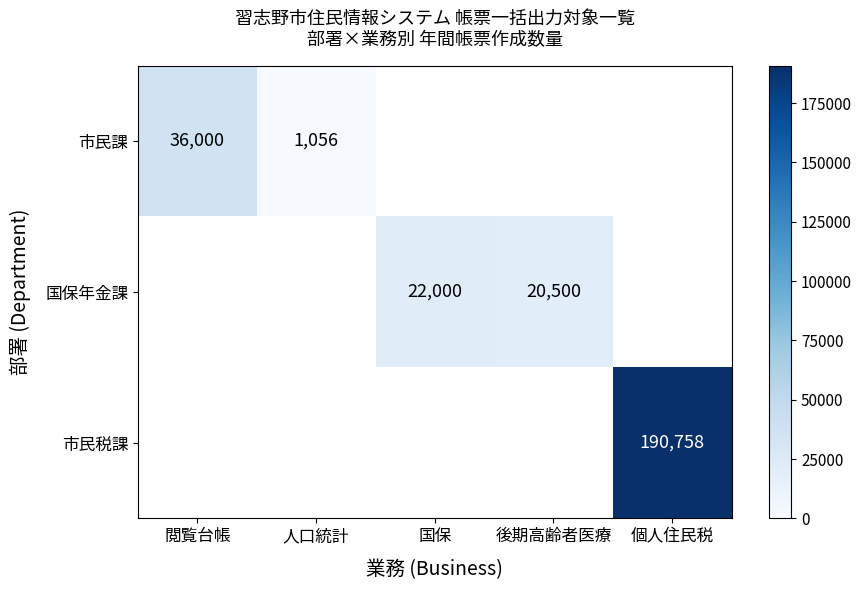

True or false: 国保年金課 has a value of 20500 at 後期高齢者医療.

True